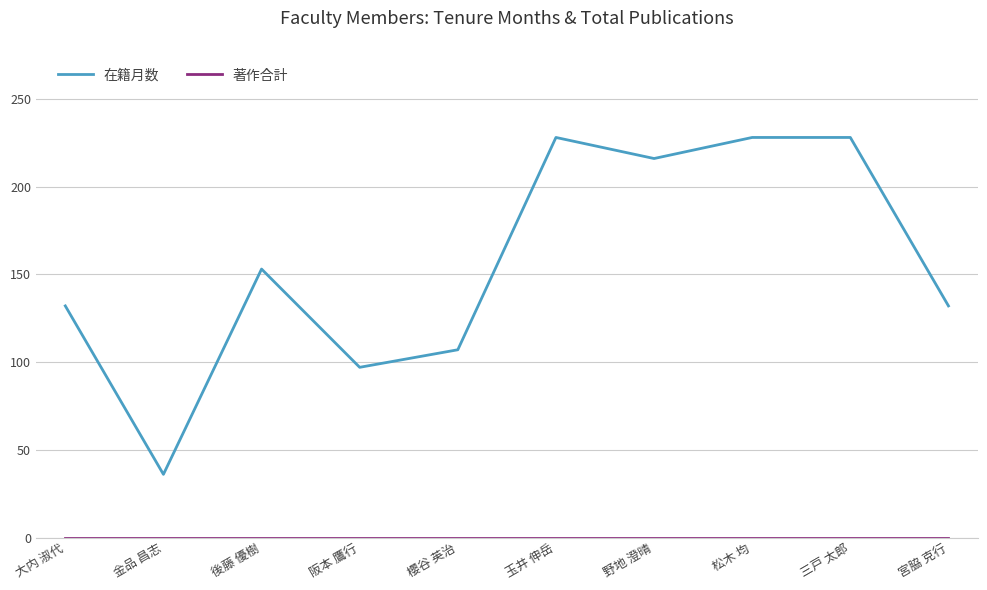

The 在籍月数 series shows 228 at 三戸 太郎. True or false?

True